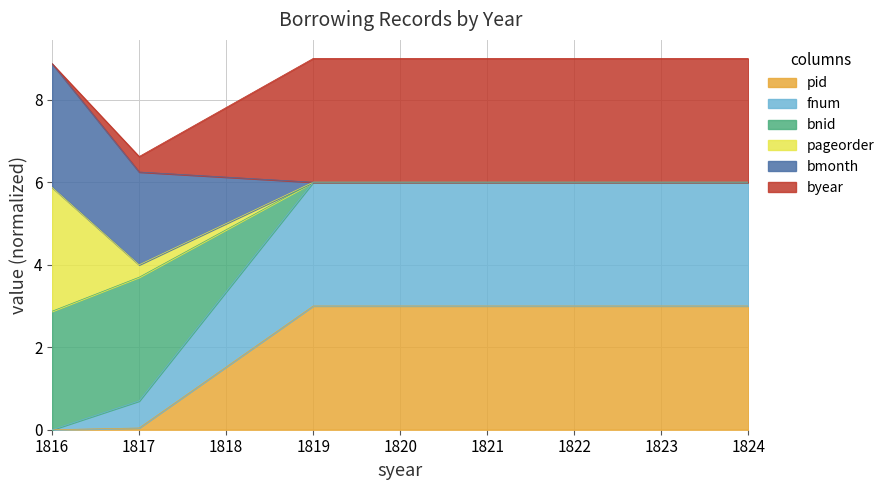

What is the difference between the fnum values at 1817 and 1819?

2.3